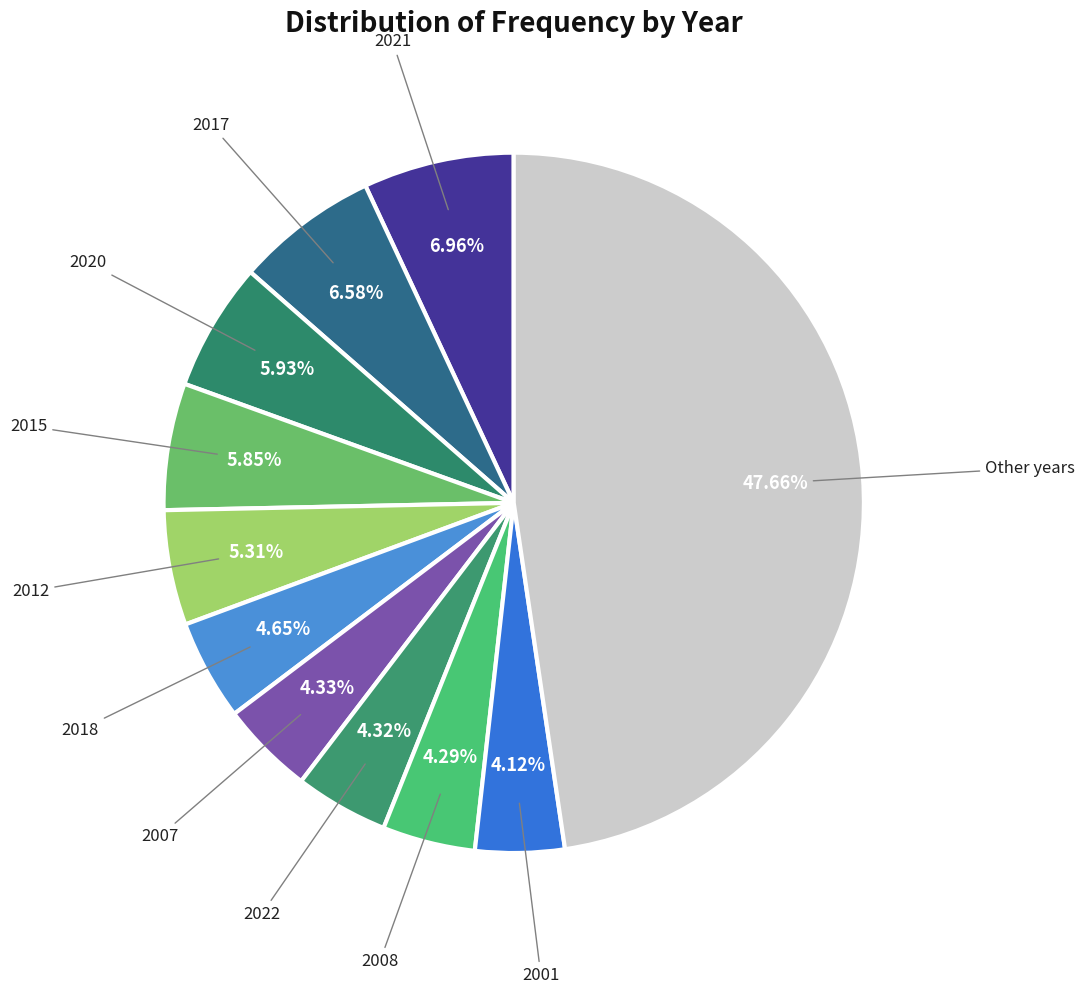

How many segments does this pie chart have?

11